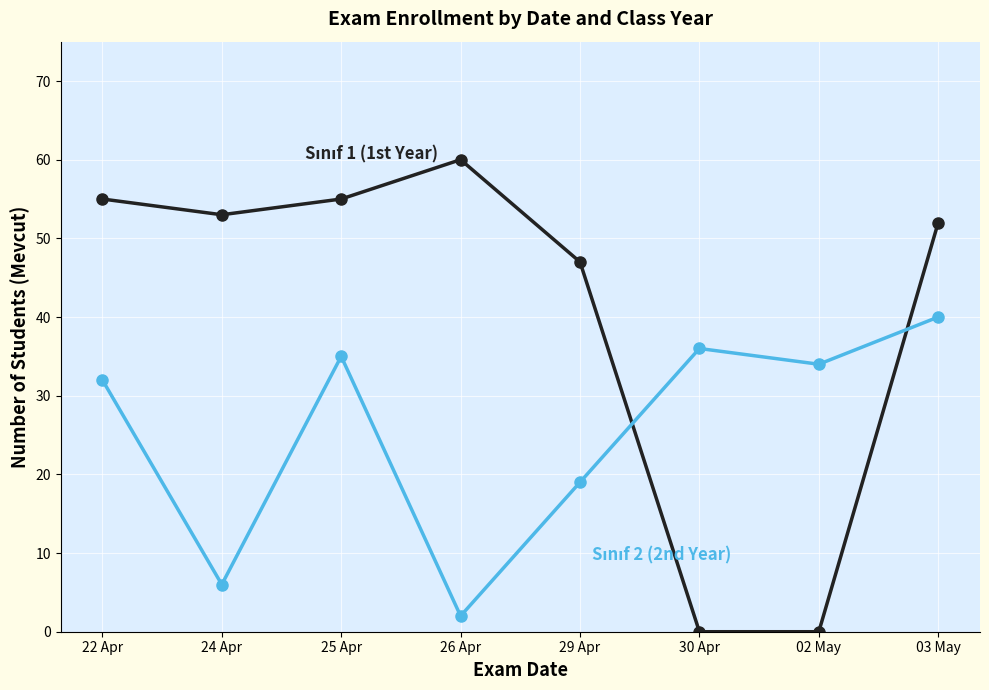

What is the total value across all series at 22 Apr?

87